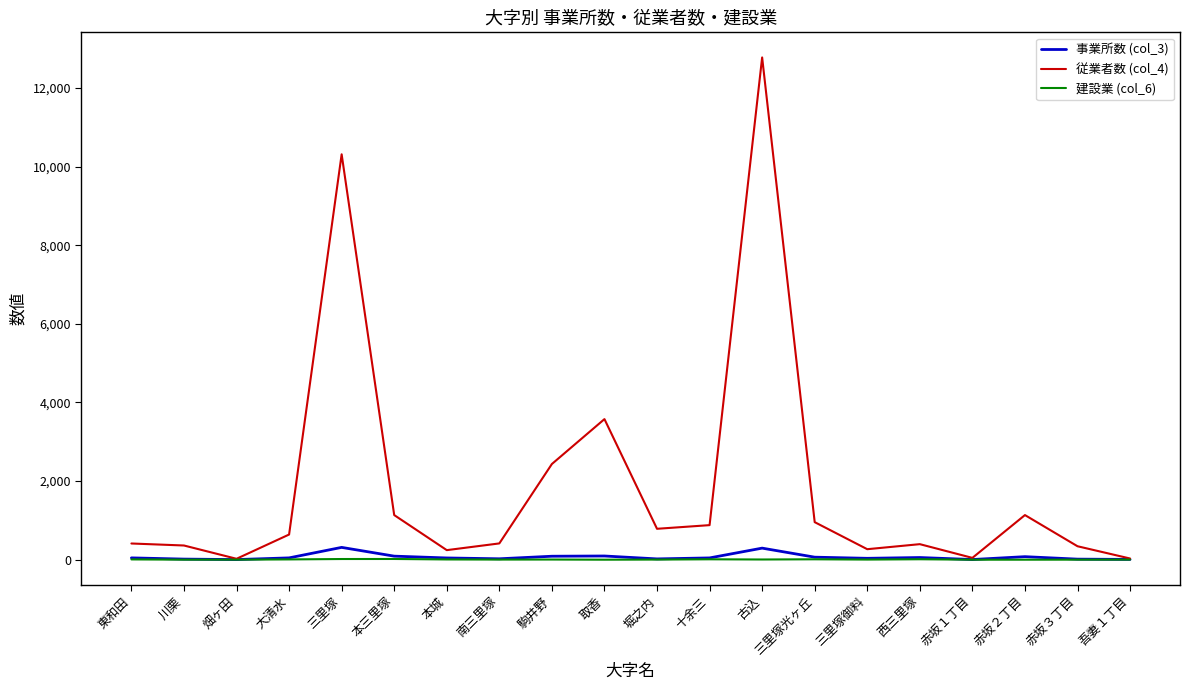

What is the difference between the maximum and second lowest values in the 建設業 (col_6) series?

18